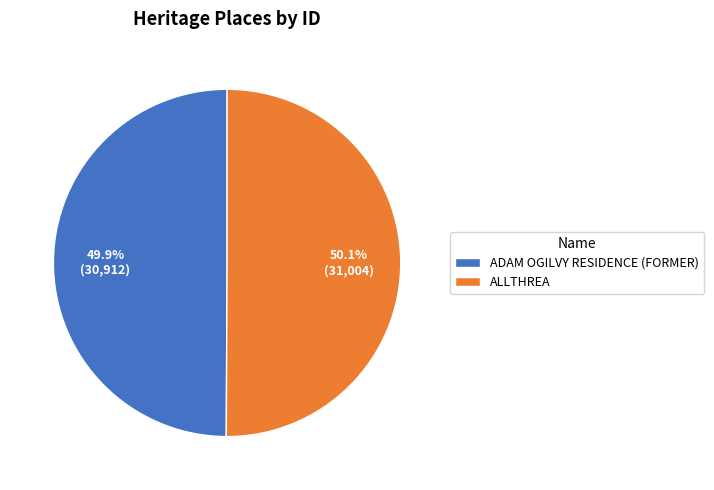

How many slices are in this pie chart?

2